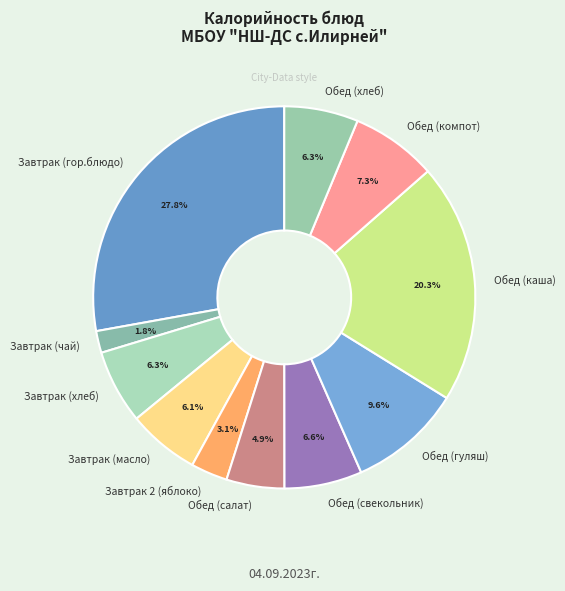

What portion of the pie excludes Обед (компот)?

92.7%